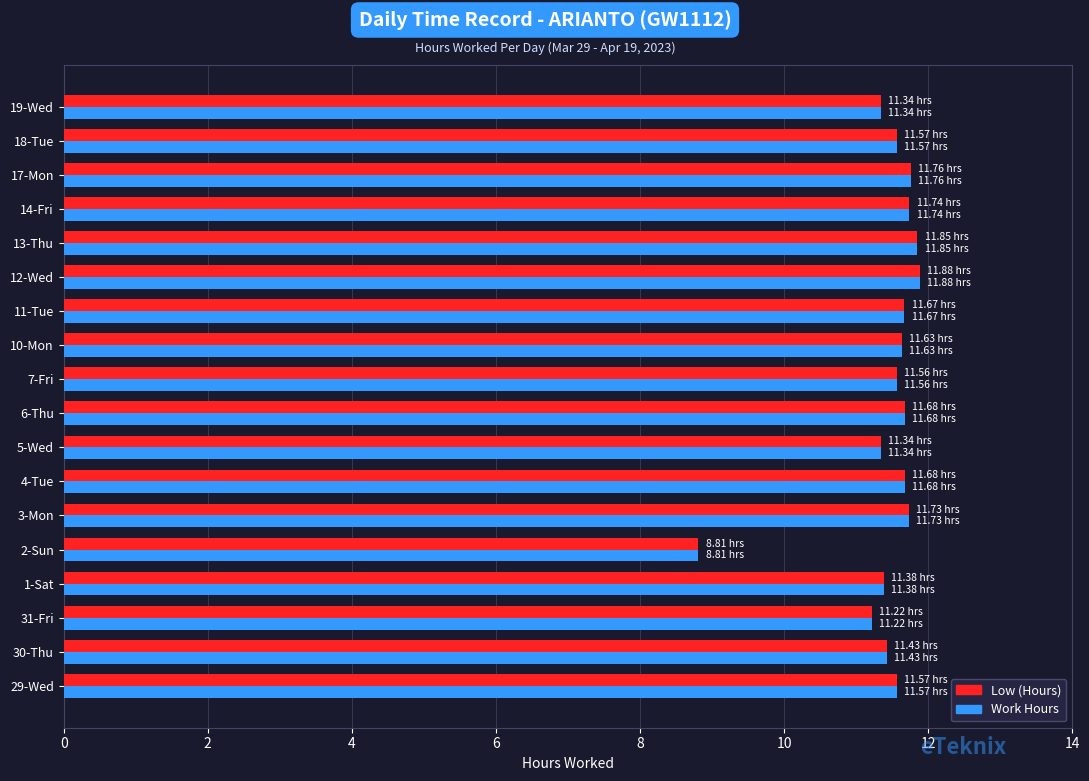

What is the difference between the second highest and second lowest values in the Work Hours series?

0.6